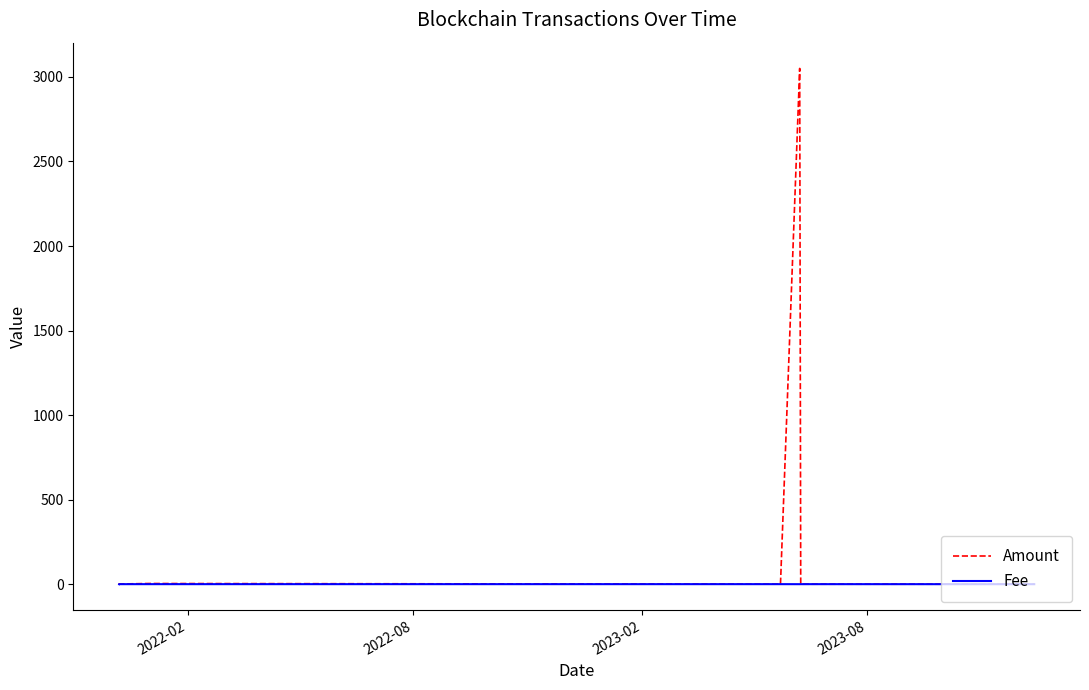

Which series has the largest total across all categories?

Amount